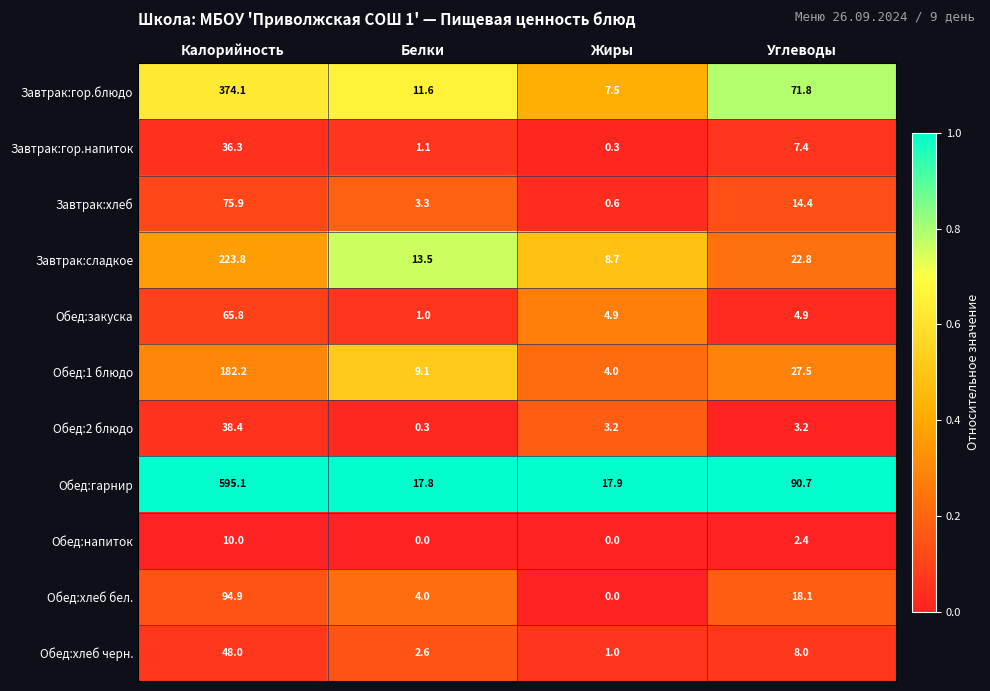

What is the difference between the Обед:напиток values at Белки and Углеводы?

2.4